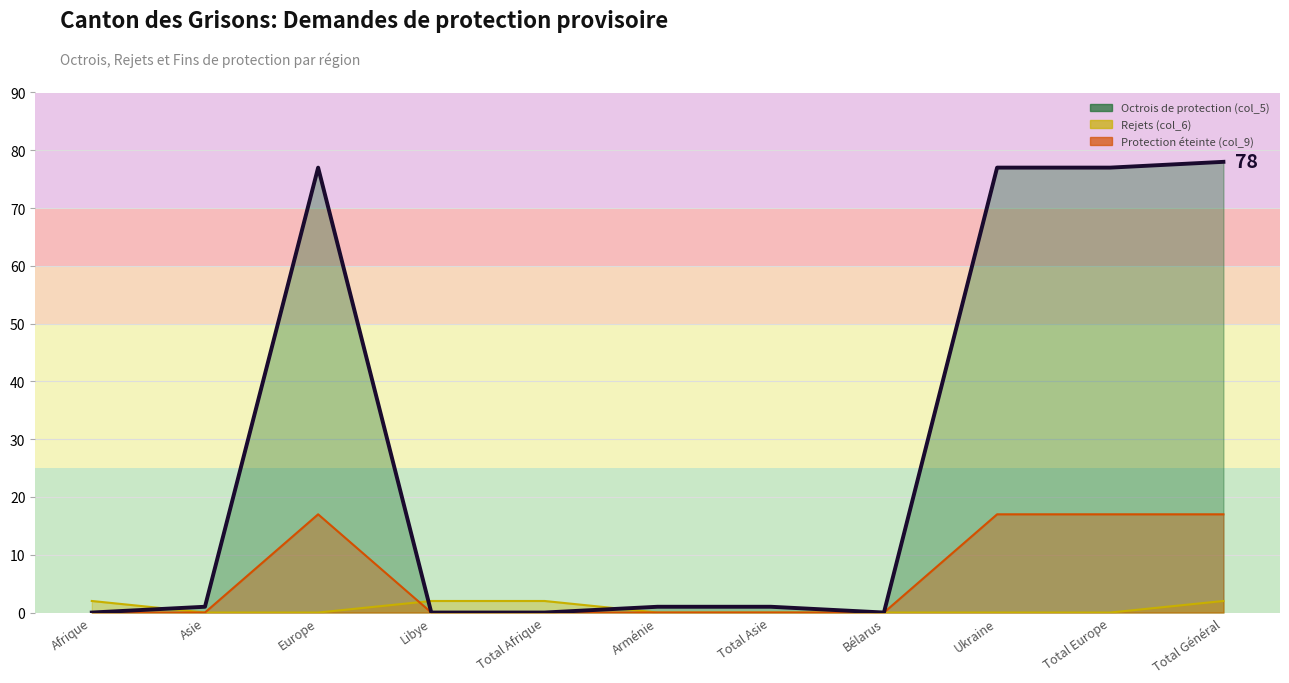

Does the chart display data point markers on the line(s)?

No